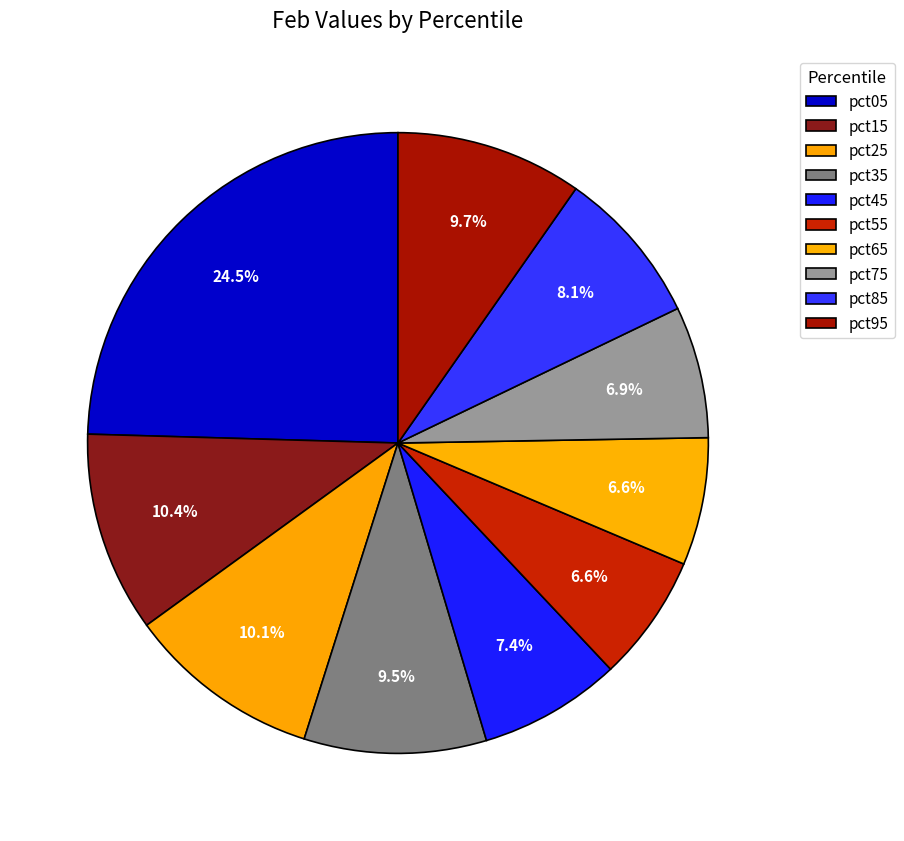

Does any single category account for the majority?

No